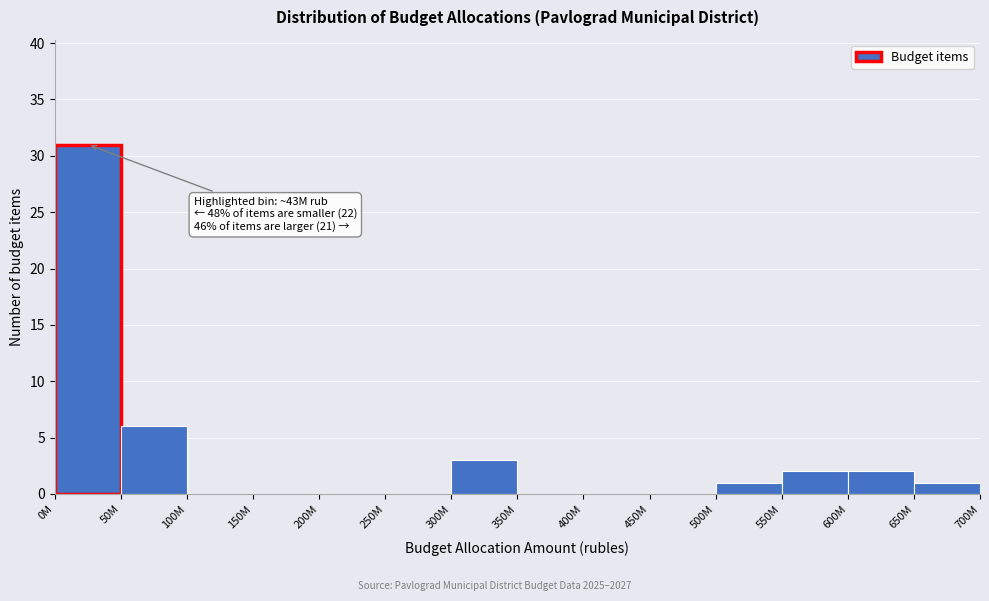

Reading left to right, extract all data points from this chart.

0M=31	50M=6	100M=0	150M=0	200M=0	250M=0	300M=3	350M=0	400M=0	450M=0	500M=1	550M=2	600M=2	650M=1